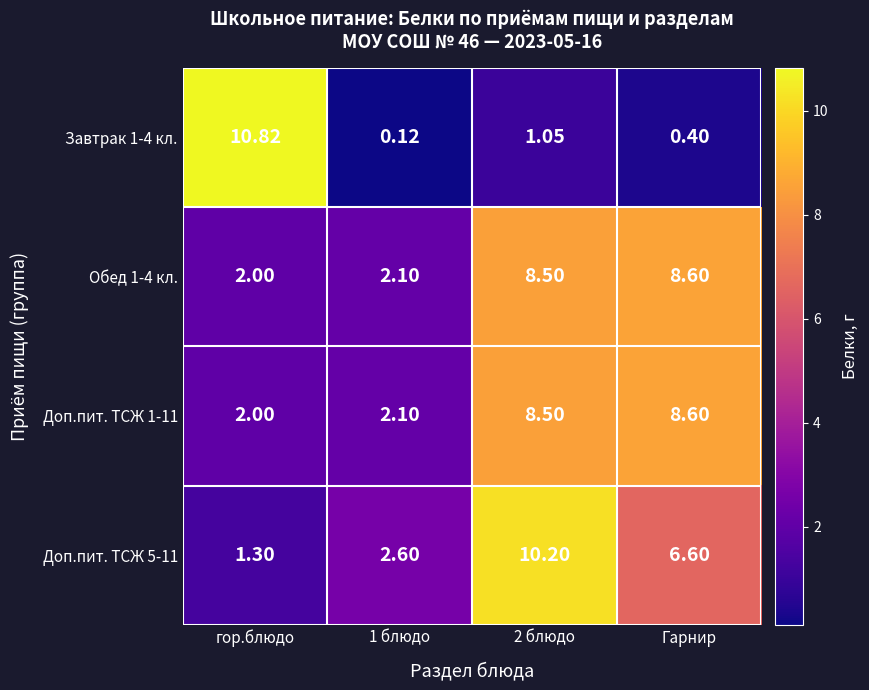

Where does the Завтрак 1-4 кл. series first go above 1?

гор.блюдо